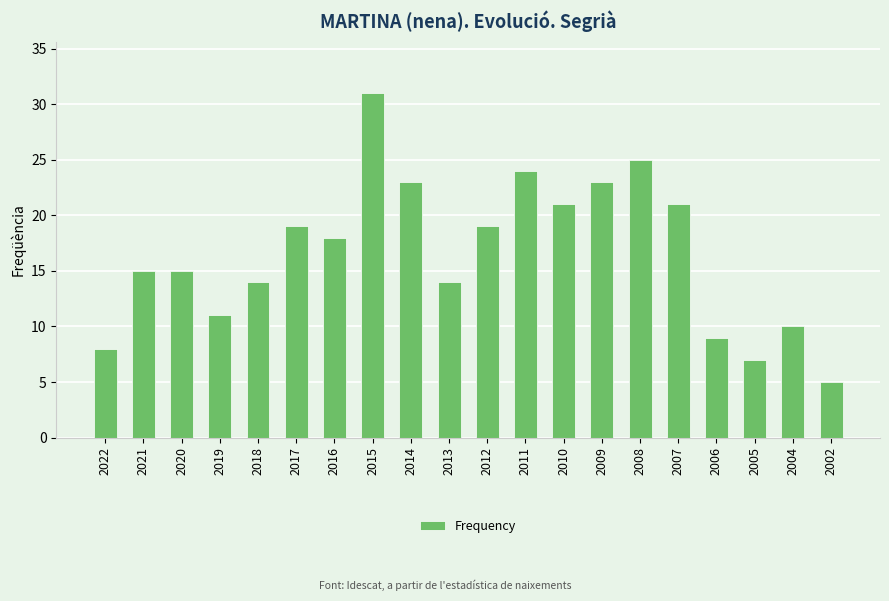

Reading left to right, transcribe all the data shown in this chart.

8	15	15	11	14	19	18	31	23	14	19	24	21	23	25	21	9	7	10	5